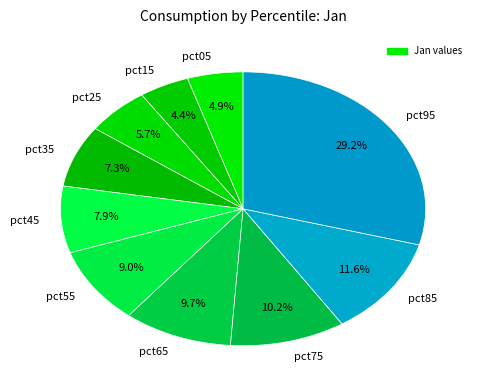

Between pct65 and pct45, which is larger?

pct65